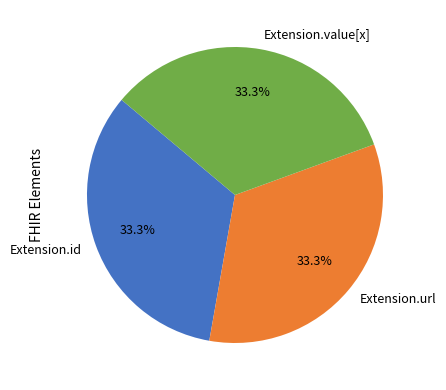

To the nearest percent, what portion does Extension.url represent?

33%